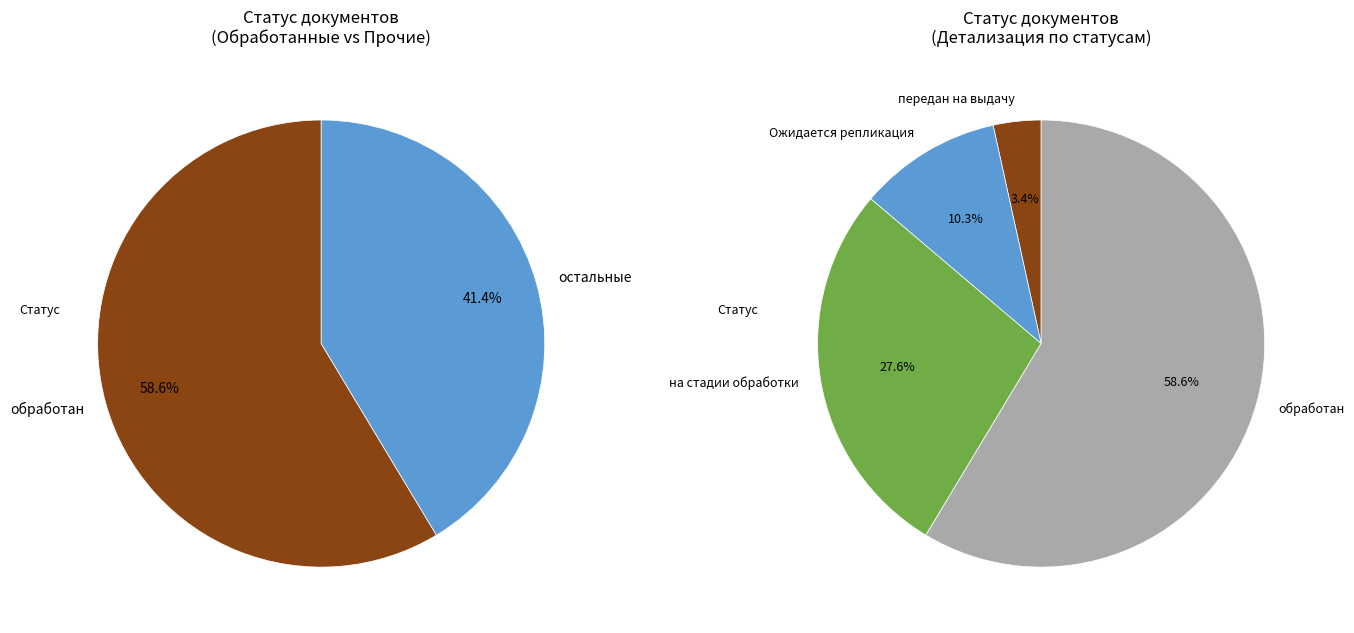

To the nearest percent, what is the difference between the largest and smallest slice percentages?

55%